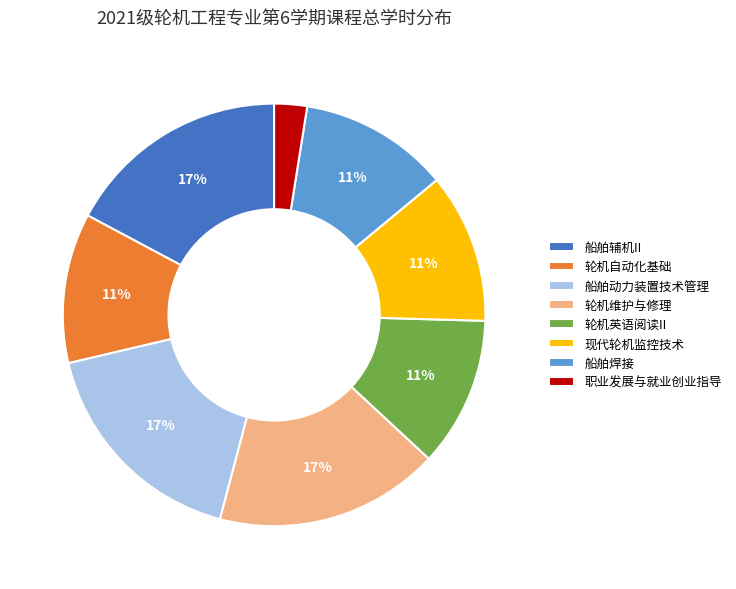

Which slice is the smallest?

职业发展与就业创业指导